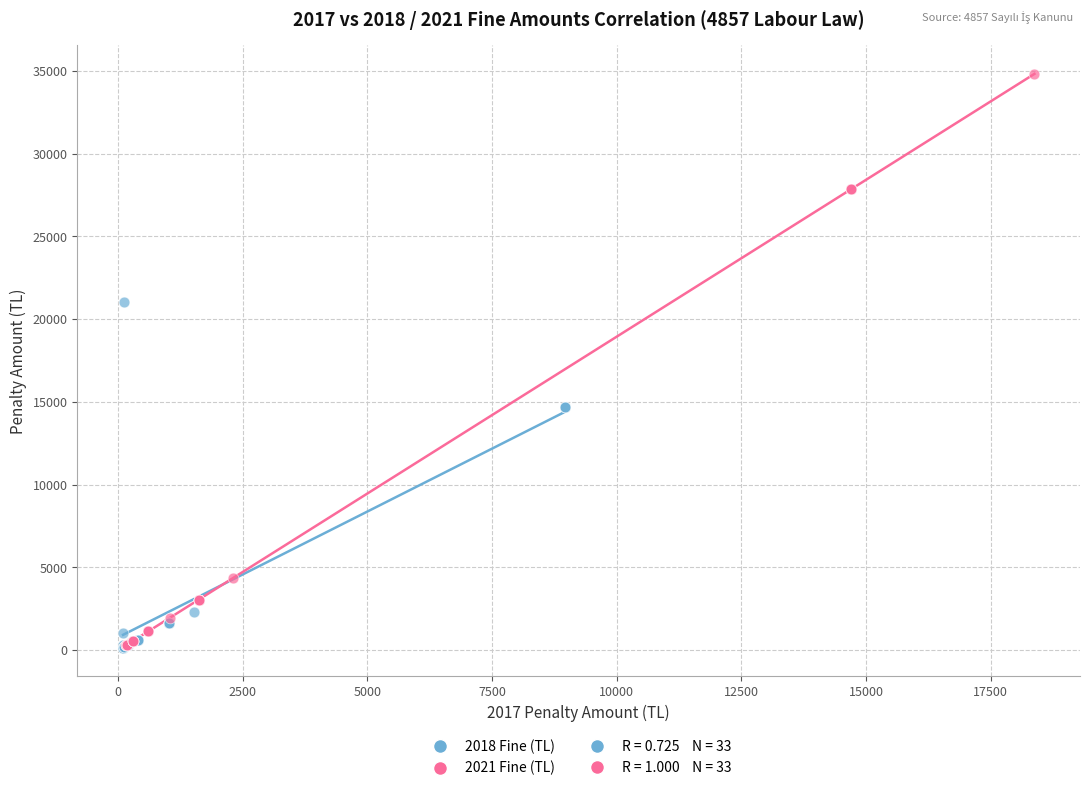

Which series has the largest Y range (max minus min)?

2021 Fine (TL)